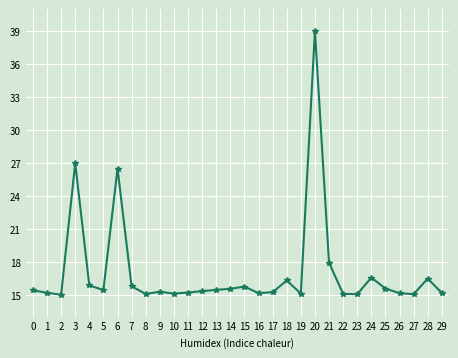

Where is the data nearest to the value 27?

3